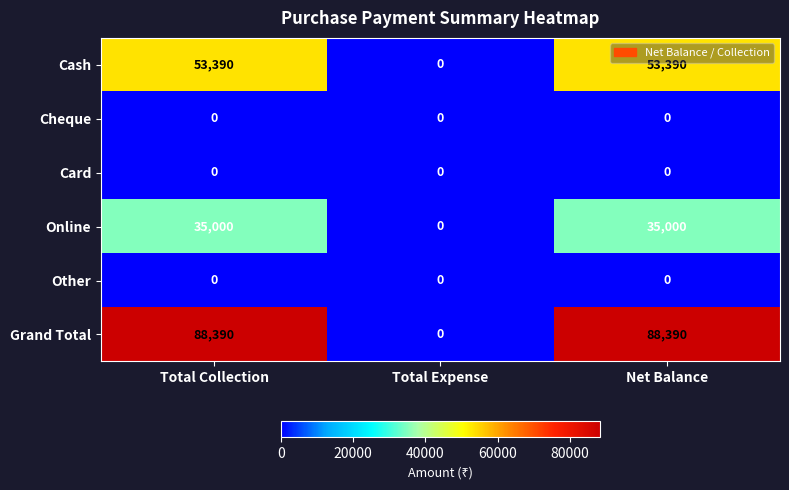

What is the spread (max minus min) of values at Net Balance?

88390